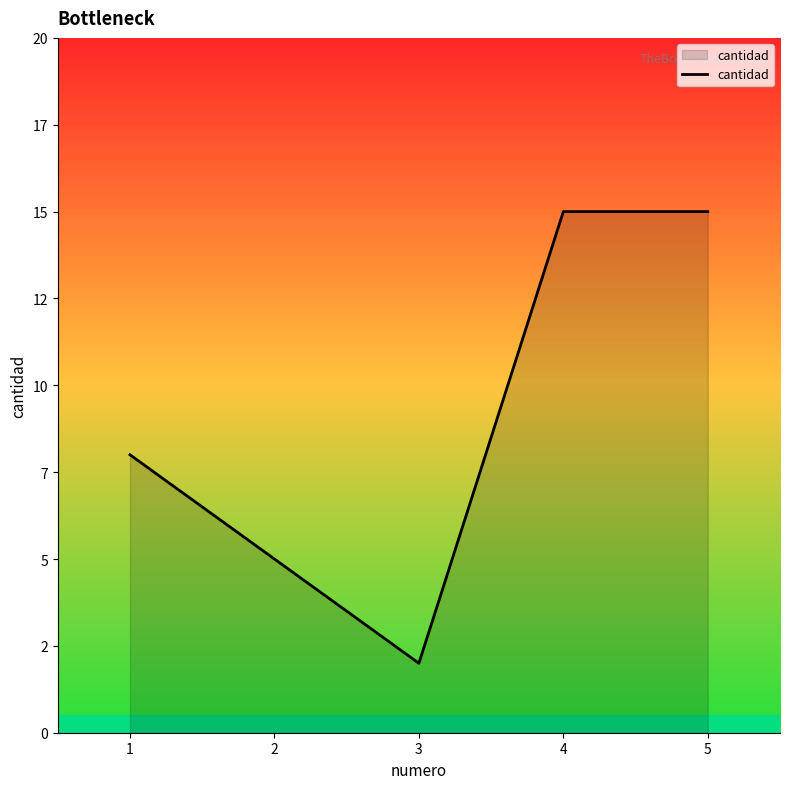

True or false: the data shows 12 at 1.

False